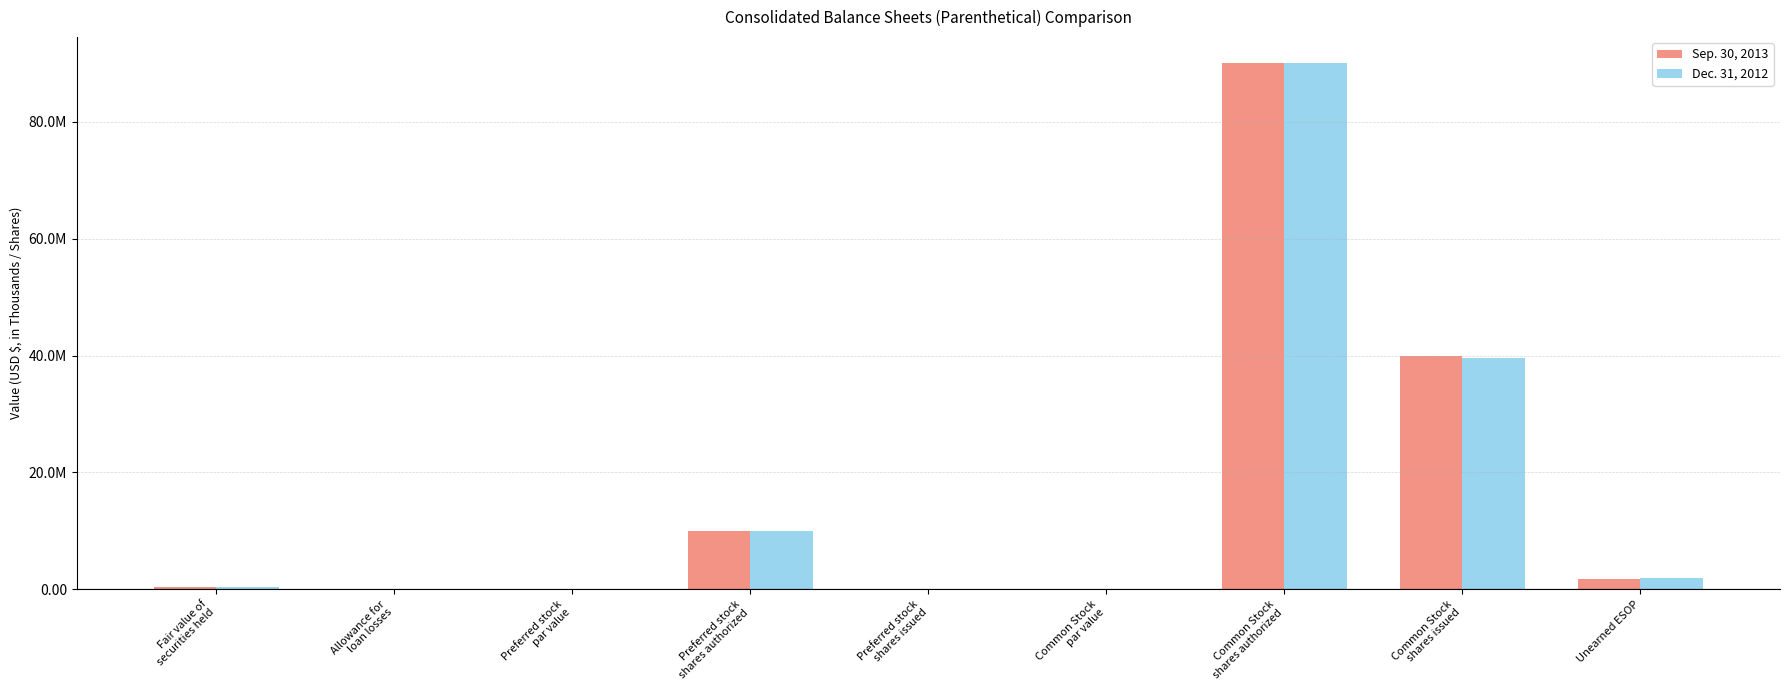

Are the bars horizontal?

No